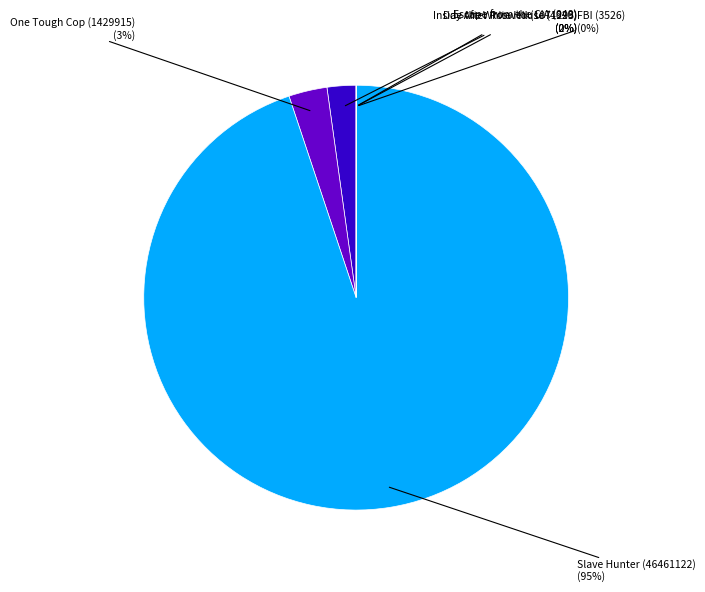

Is there any slice that represents more than half of the pie?

Yes